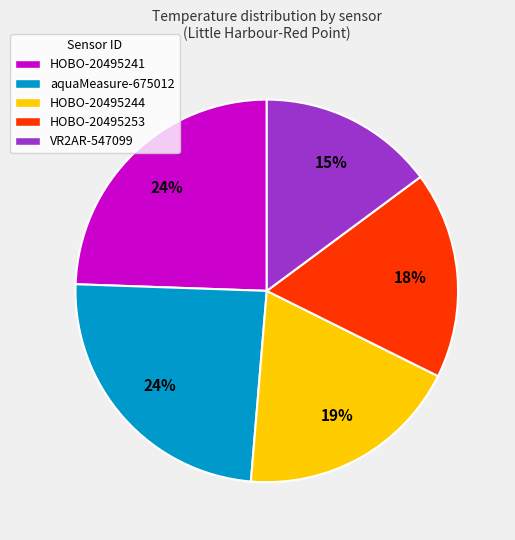

The HOBO-20495244 slice represents 9% of the pie. True or false?

False